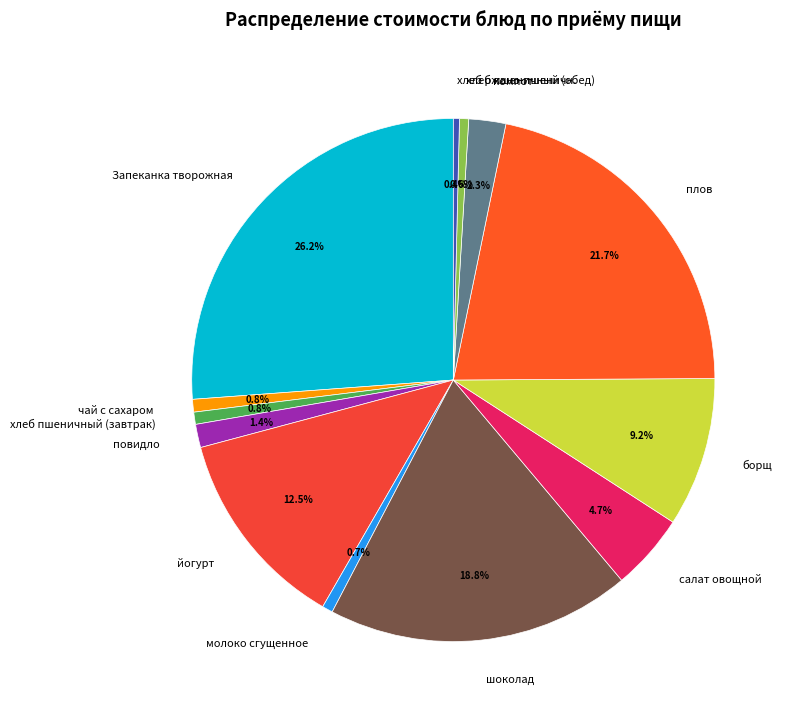

What percentage is the Запеканка творожная slice, to the nearest percent?

26%